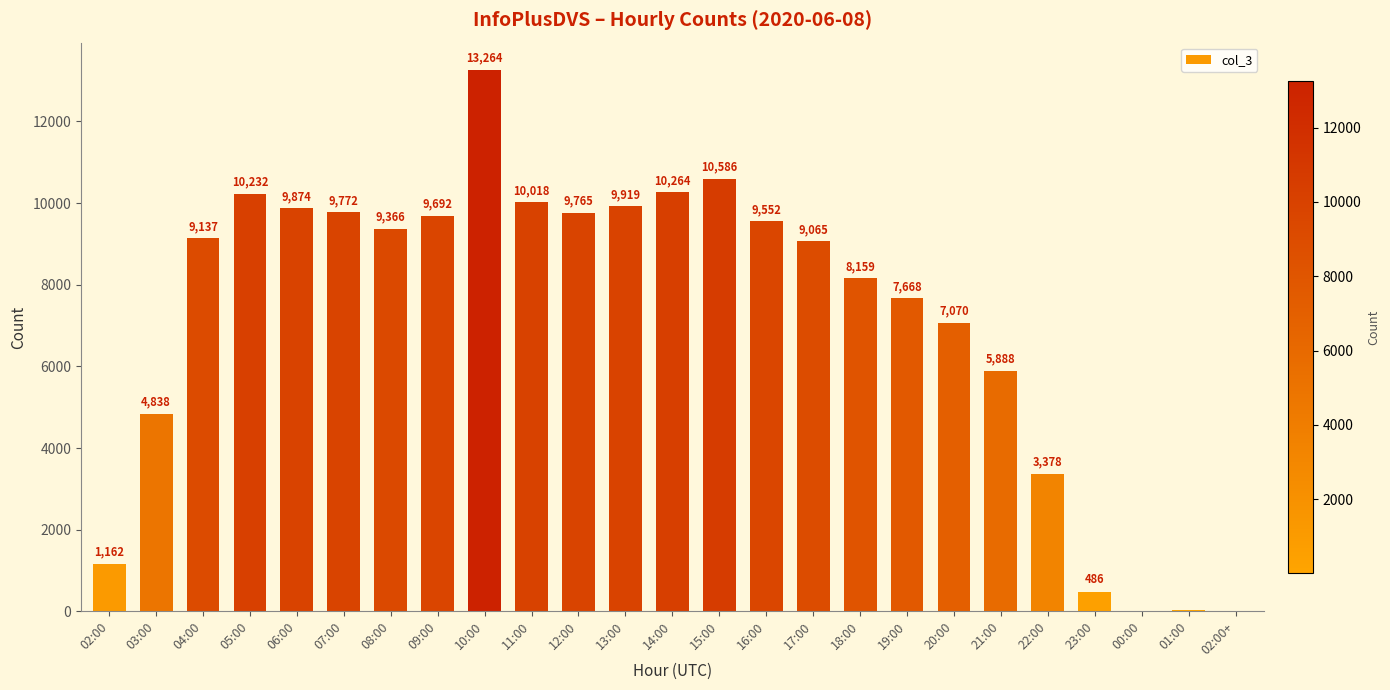

What value does the data have at 04:00, to the nearest 50?

9150